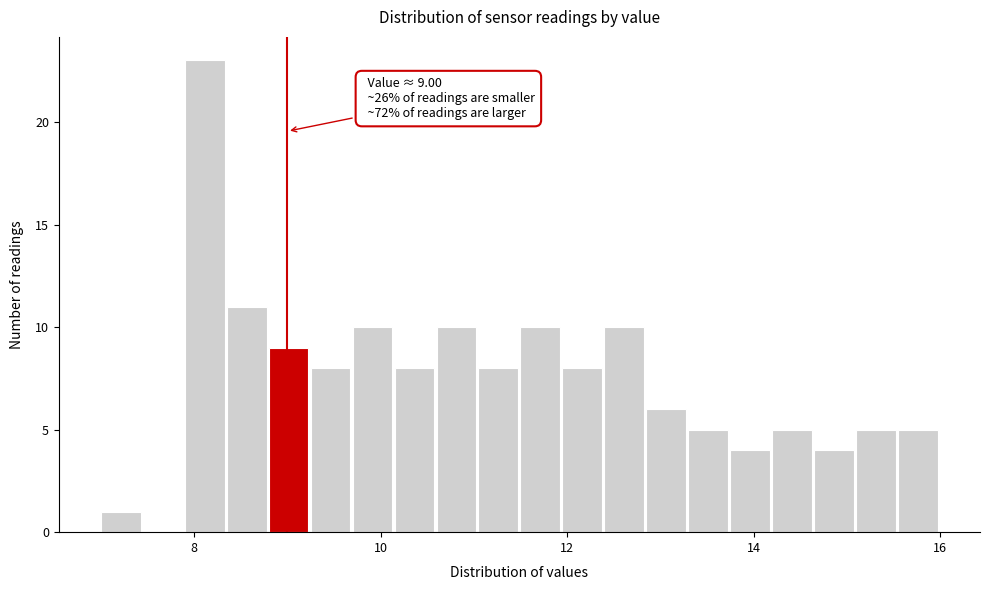

Around what value on the x-axis is the tallest bar? Give the approximate position of its centre, as read against the axis.

8.2